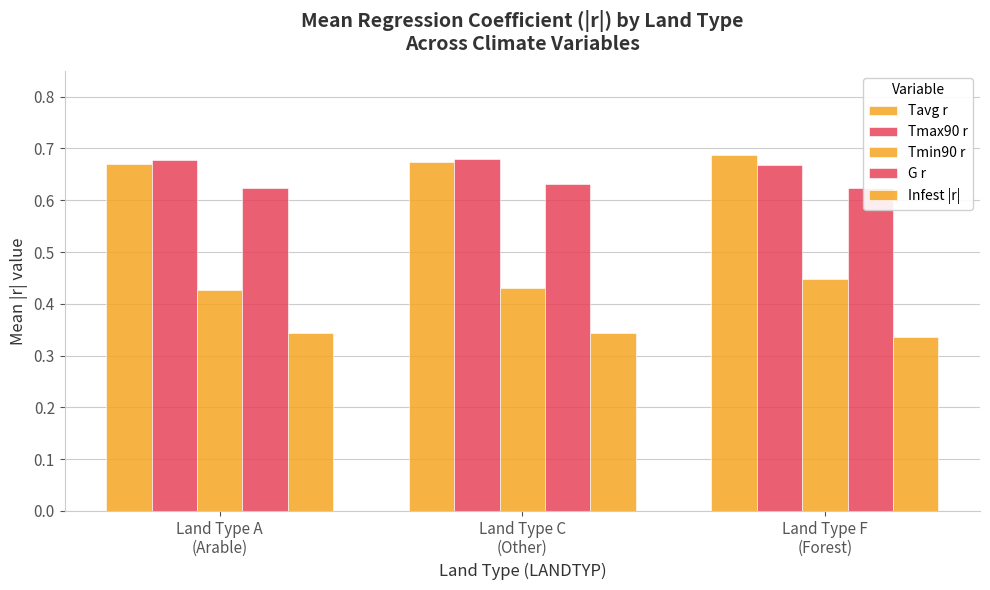

Are the bars horizontal?

No